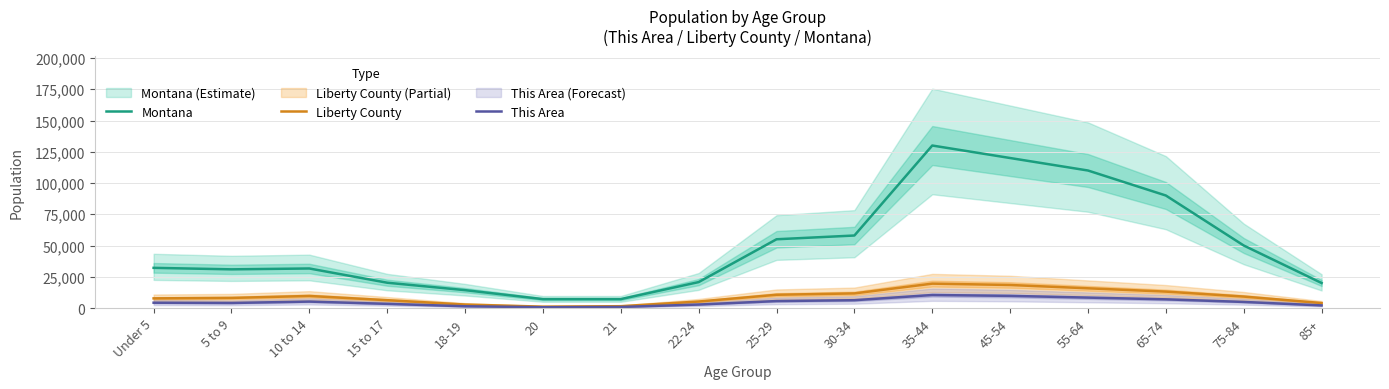

What is the difference between the second highest and minimum values in the Liberty County series?

17333.3